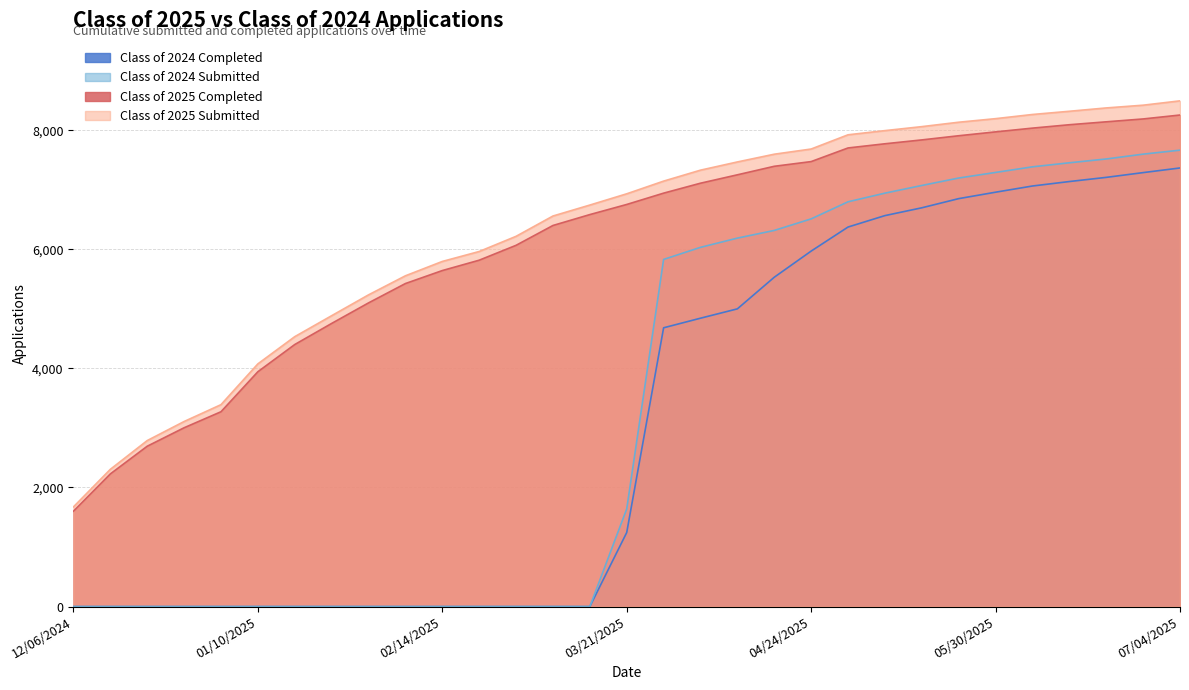

What is the average value of the Class of 2024 Completed series?

3122